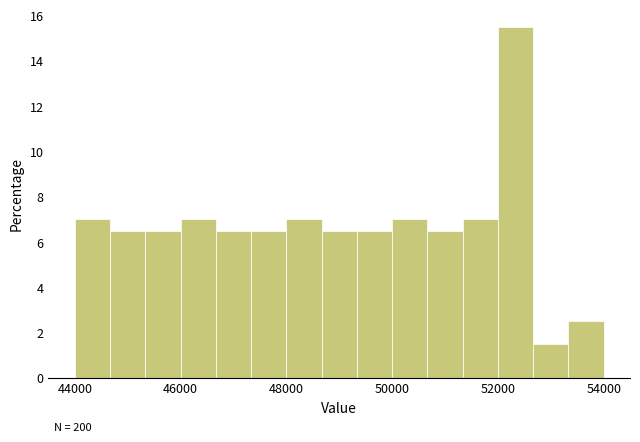

Read against the x-axis, roughly where is the centre of the tallest bar?

52400